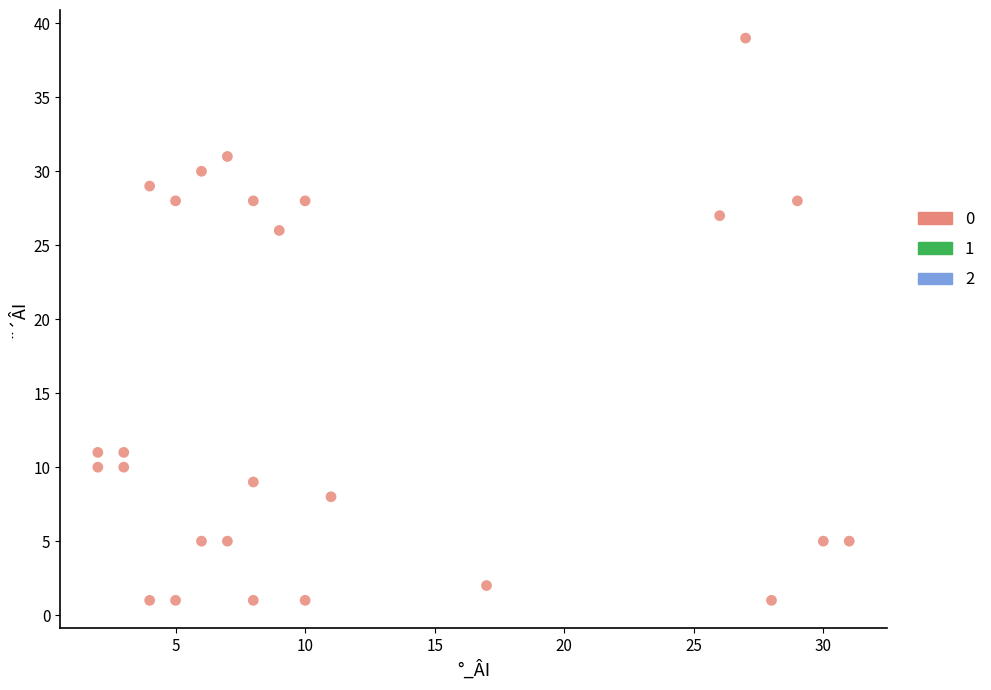

What is the range of X values (max minus min)?

29